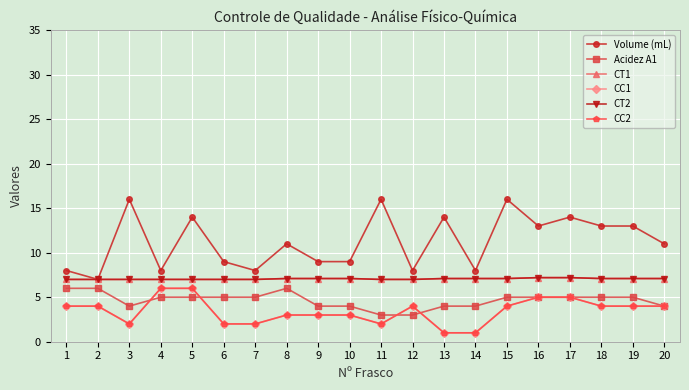

What is the total value across all series at 19?

40.2